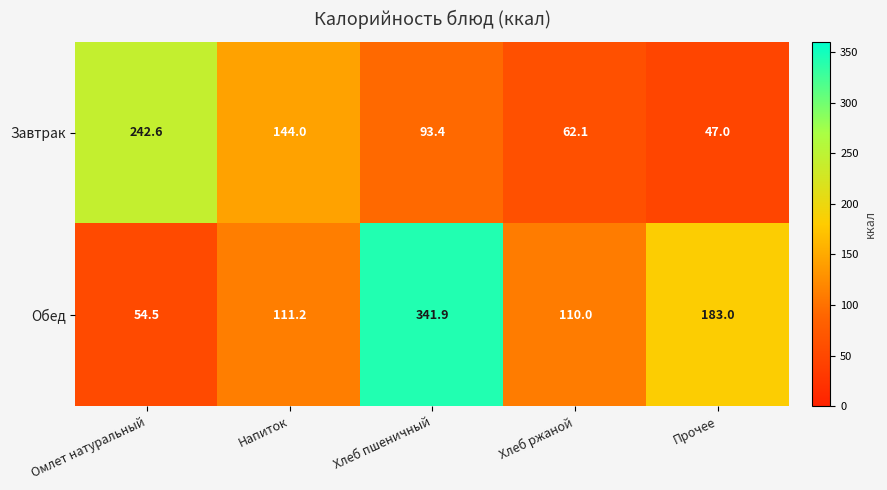

What is the average value of the Завтрак series?

117.8